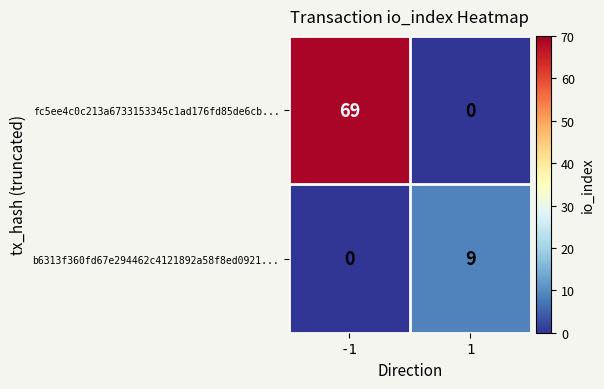

Reading left to right, what are all the values shown in this chart?

fc5ee4c0c213a6733153345c1ad176fd85de6cb...: -1=69	1=0
b6313f360fd67e294462c4121892a58f8ed0921...: -1=0	1=9